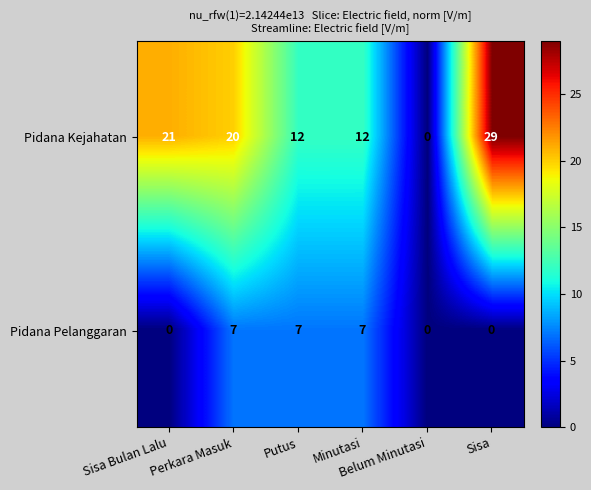

How many Pidana Pelanggaran values are between 0 and 7?

6